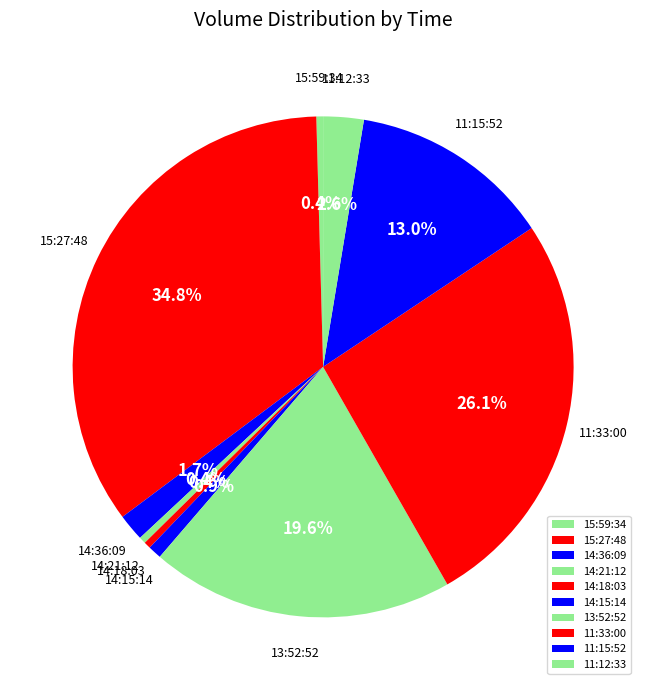

Combined, what portion of the pie is 15:59:34 and 11:33:00?

26.5%